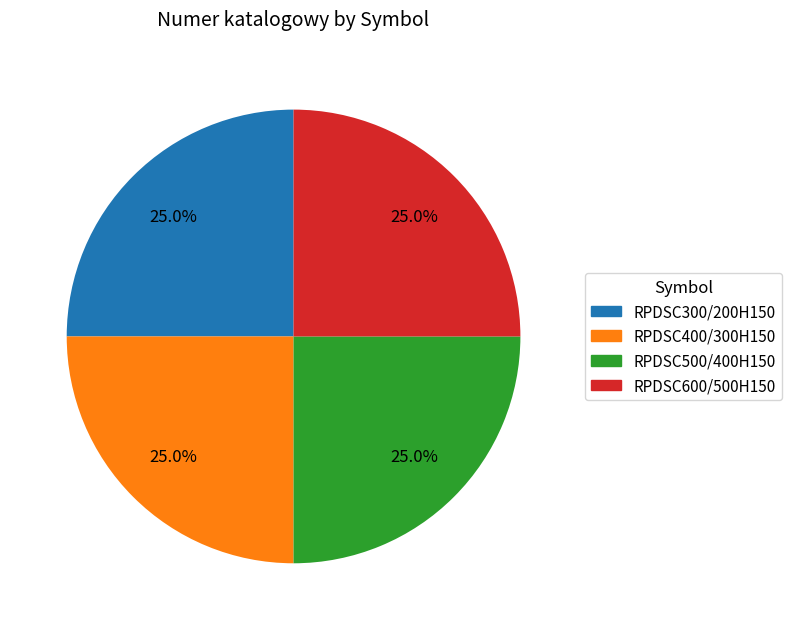

Is RPDSC400/300H150 the majority of the pie?

No